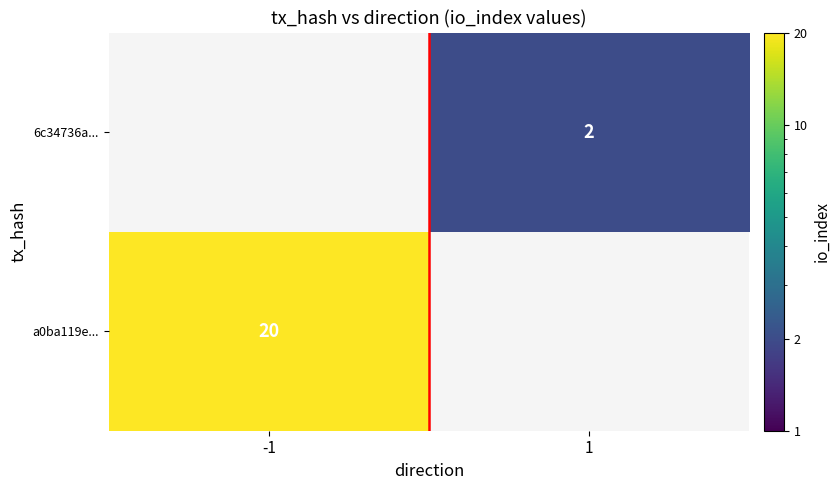

Is the value of 6c34736a... at 1 greater than the value of a0ba119e... at -1?

No